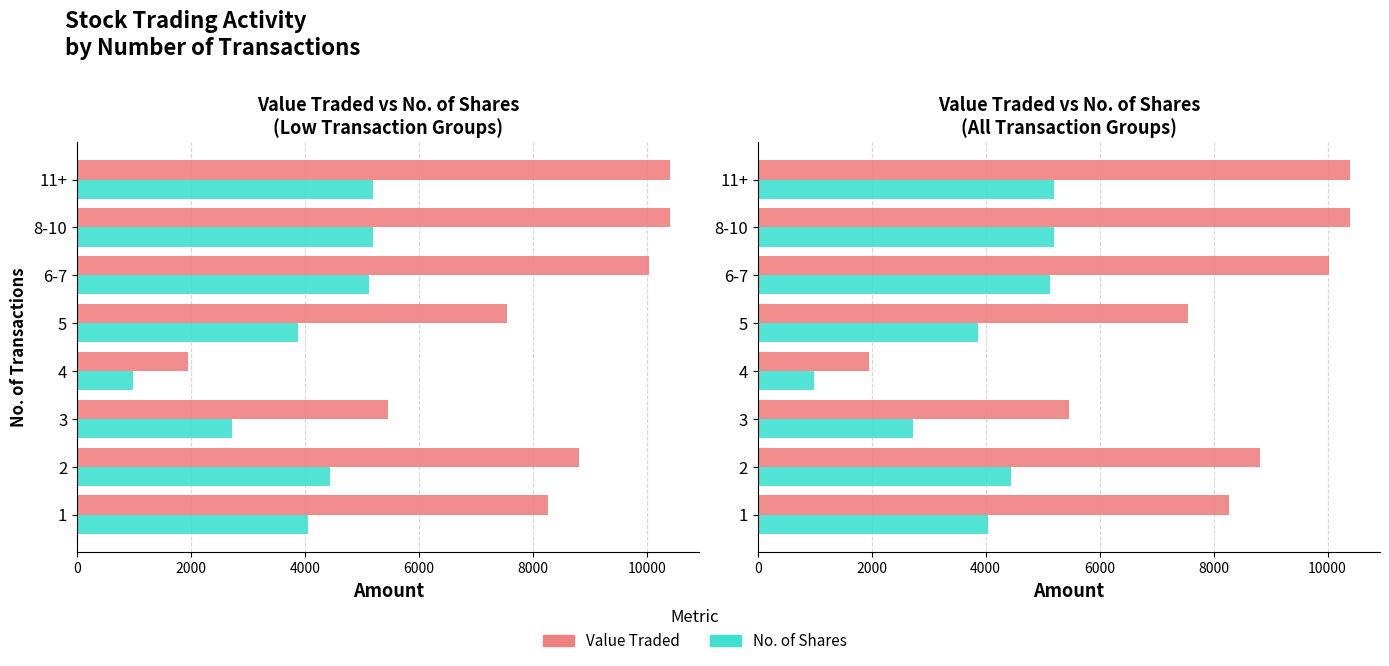

How many bars are there in each group?

2